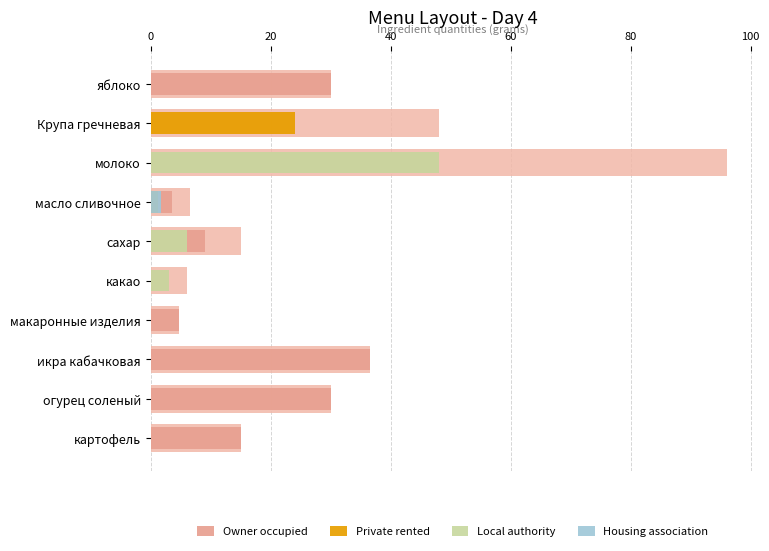

Reading left to right, what are all the values shown in this chart?

Owner occupied: 30.0	24.0	48.0	3.6	9.0	3.0	4.8	36.6	30.0	15.0
Private rented: 0.0	24.0	0.0	1.2	0.0	0.0	0.0	0.0	0.0	0.0
Local authority: 0.0	0.0	48.0	0.0	6.0	3.0	0.0	0.0	0.0	0.0
Housing association: 0.0	0.0	0.0	1.8	0.0	0.0	0.0	0.0	0.0	0.0